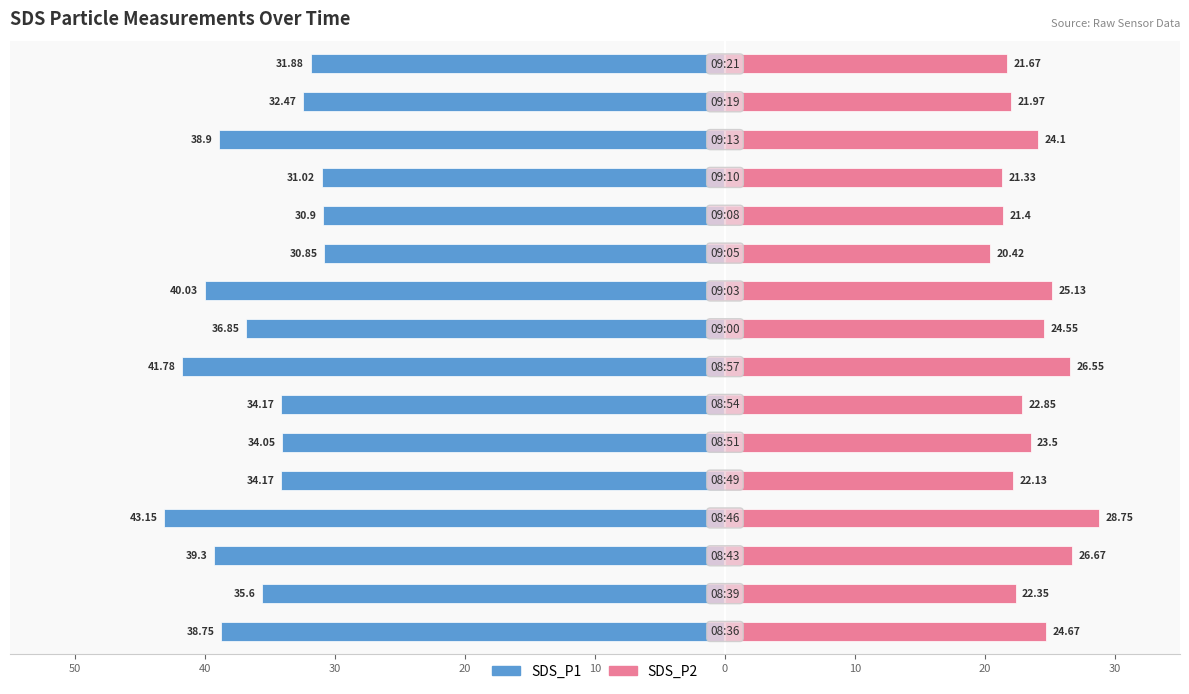

What are all the series names shown in the legend?

SDS_P1, SDS_P2